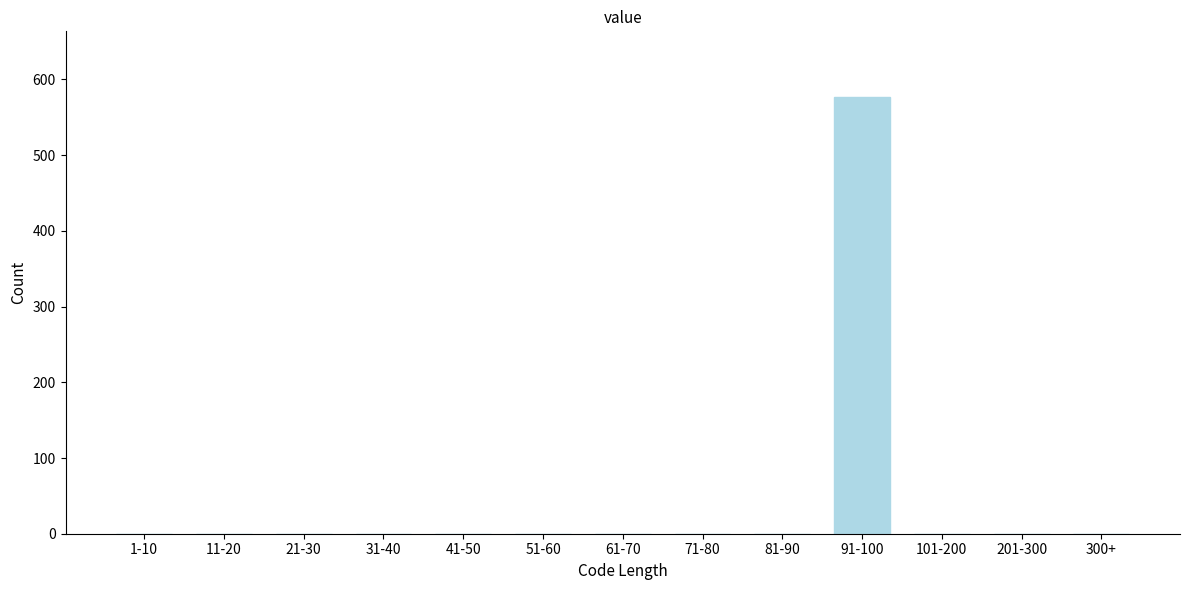

Reading left to right, list all the values displayed in this chart.

1-10=0	11-20=0	21-30=0	31-40=0	41-50=0	51-60=0	61-70=0	71-80=0	81-90=0	91-100=577	101-200=0	201-300=0	300+=0